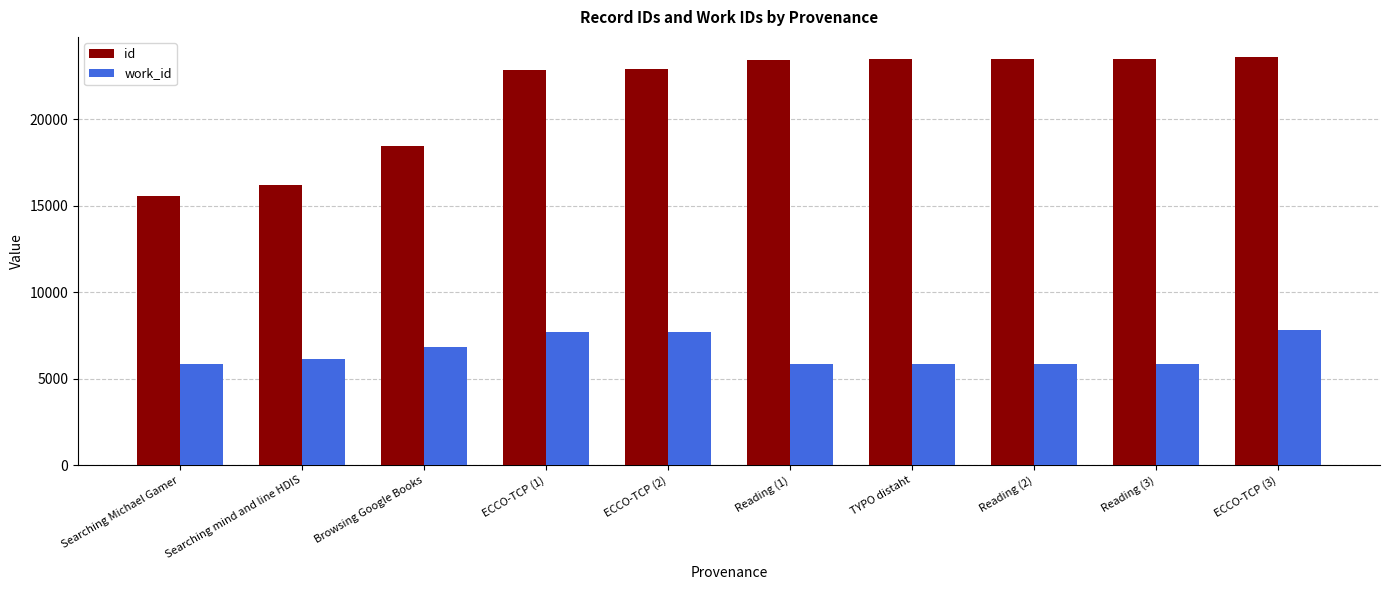

What is the difference between the highest and lowest values at Reading (2)?

17639